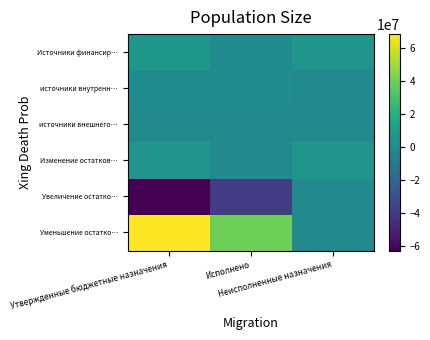

Between Утвержденные бюджетные назначения and Исполнено, which series saw the biggest shift?

Уменьшение остатко…